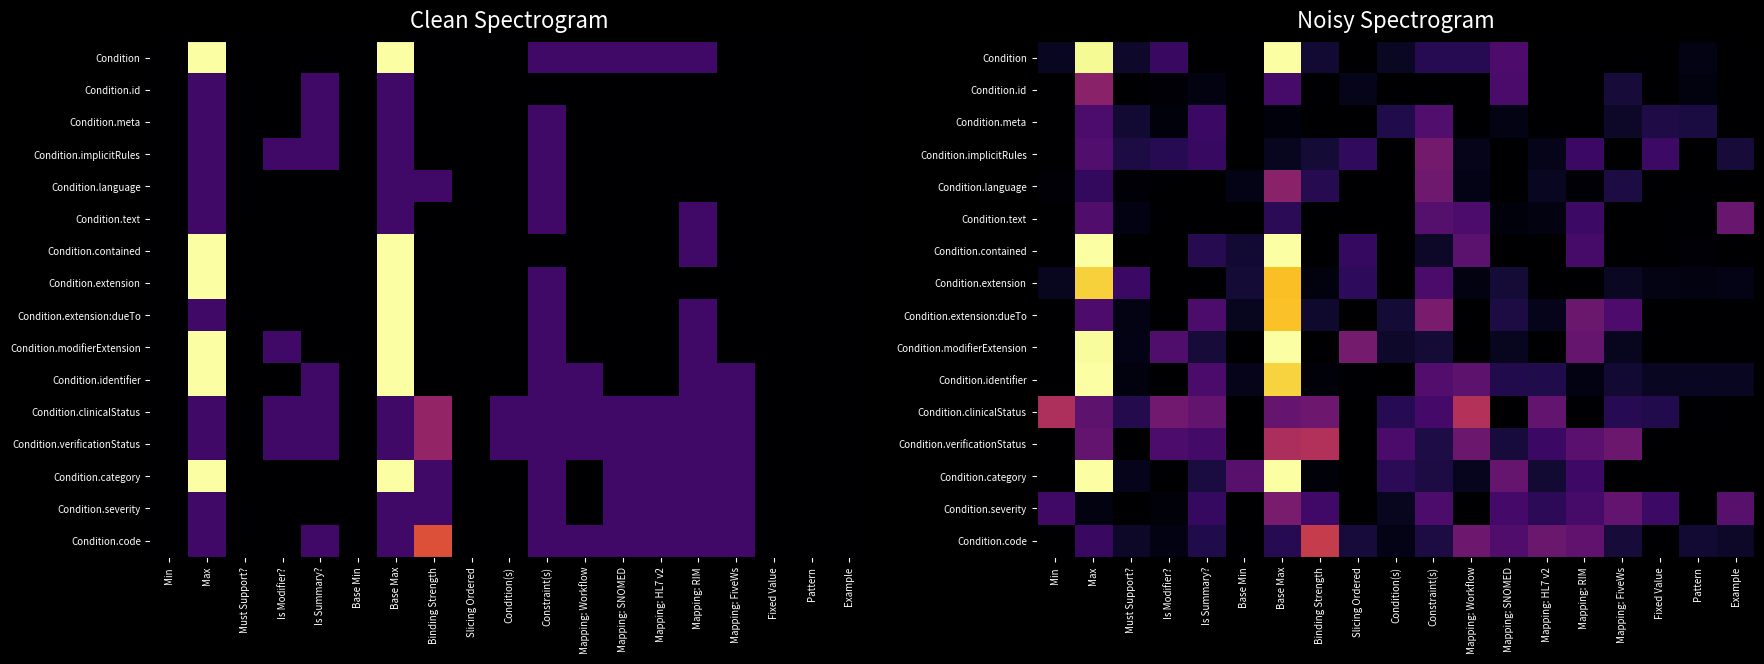

What is the total value across all series at Must Support??

4.3